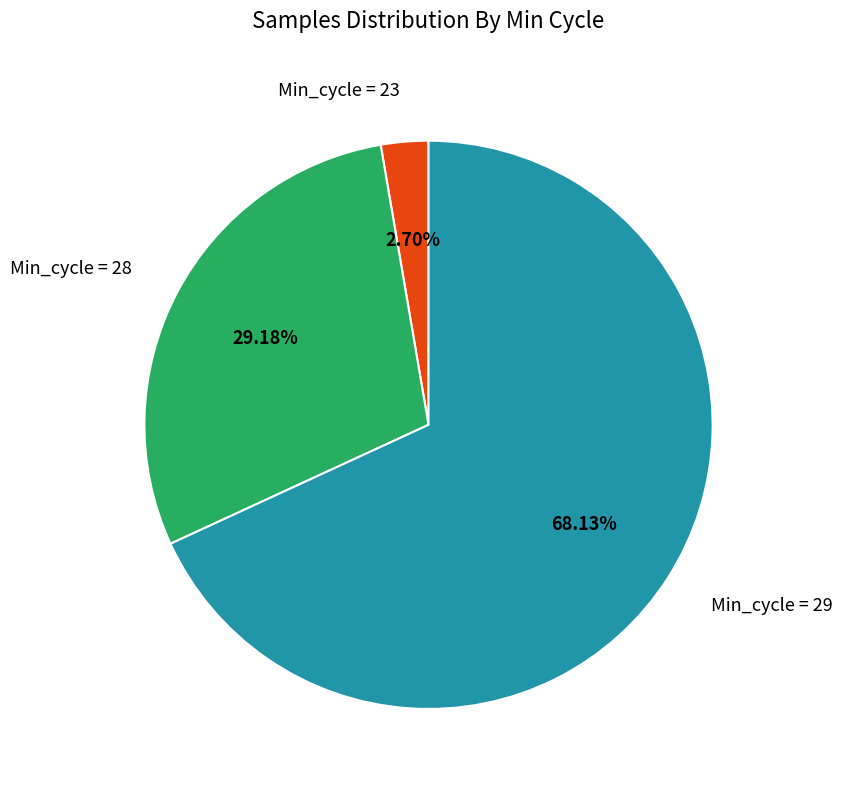

Which has a higher value, Min_cycle = 29 or Min_cycle = 28?

Min_cycle = 29